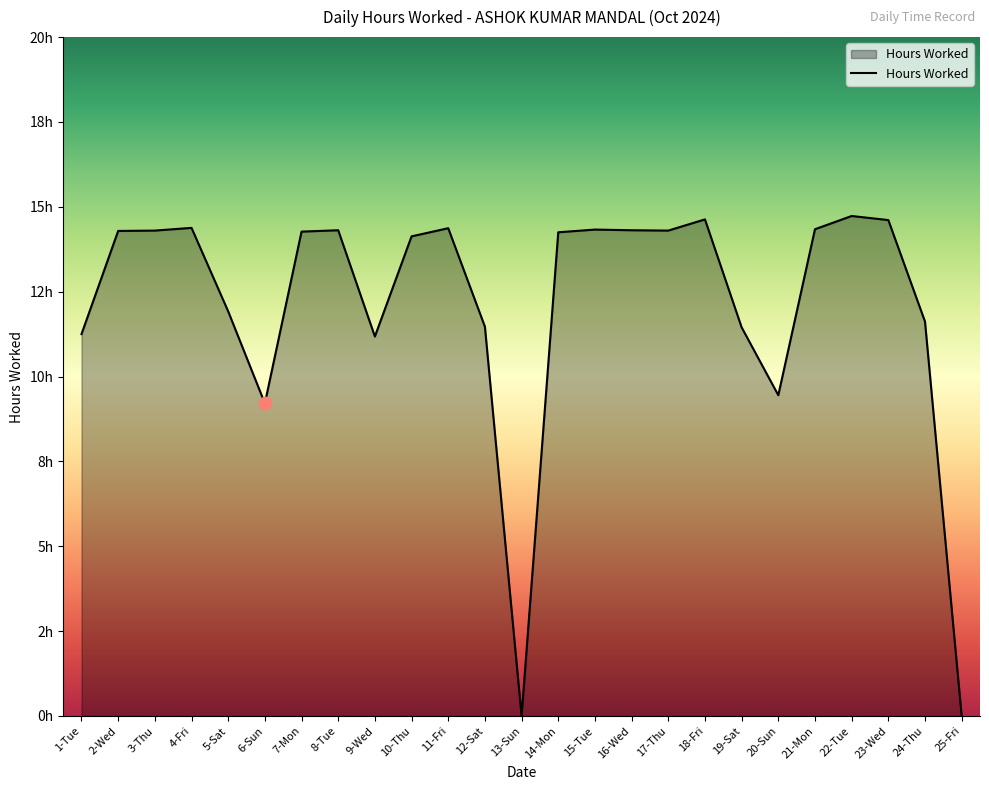

What is the change in value from 16-Wed to 24-Thu?

-2.7